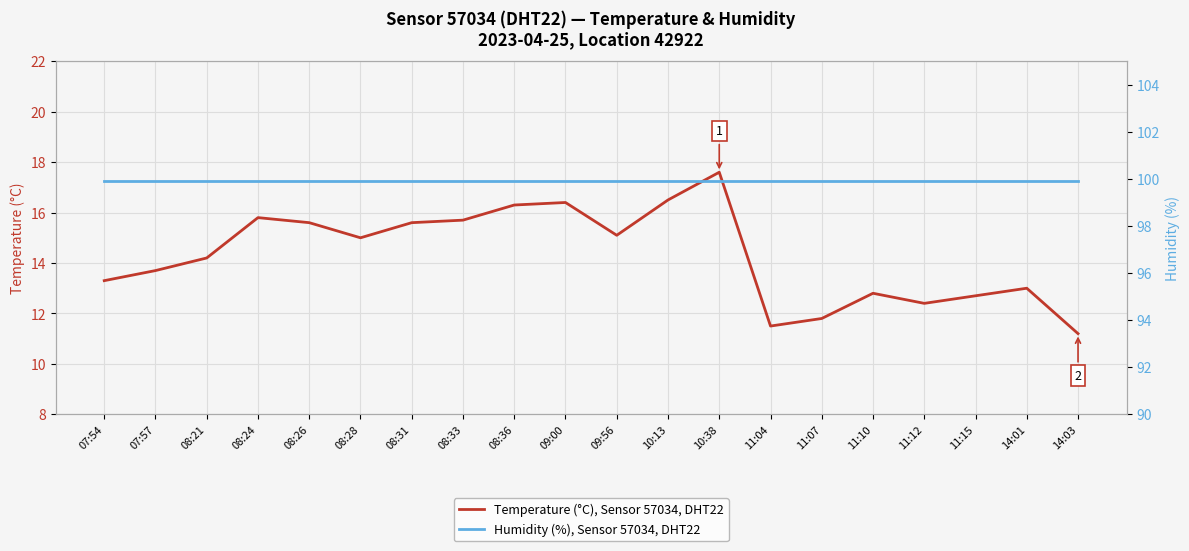

Is the value of Humidity (%), Sensor 57034, DHT22 at 11:07 greater than the value of Temperature (°C), Sensor 57034, DHT22 at 10:38?

Yes